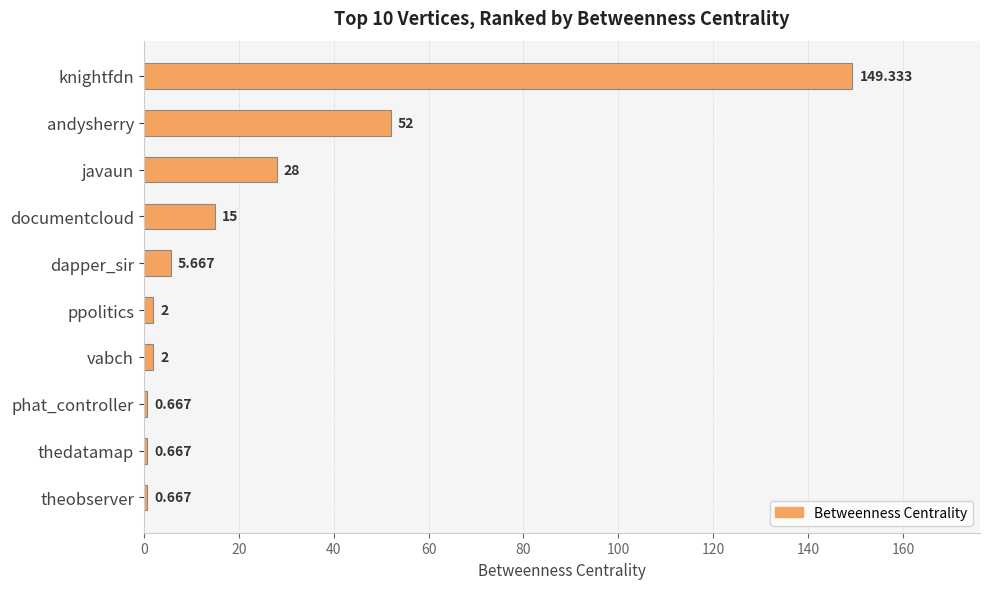

Between ppolitics and dapper_sir, which is larger?

dapper_sir